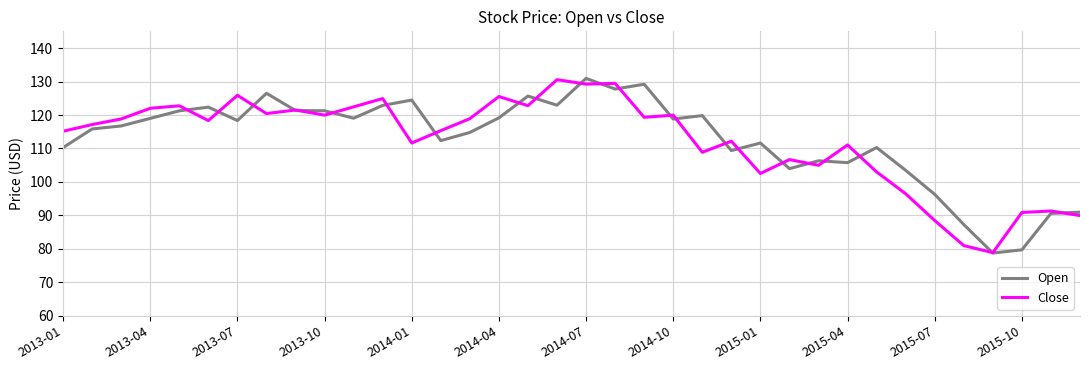

What is the greatest value displayed?

130.9